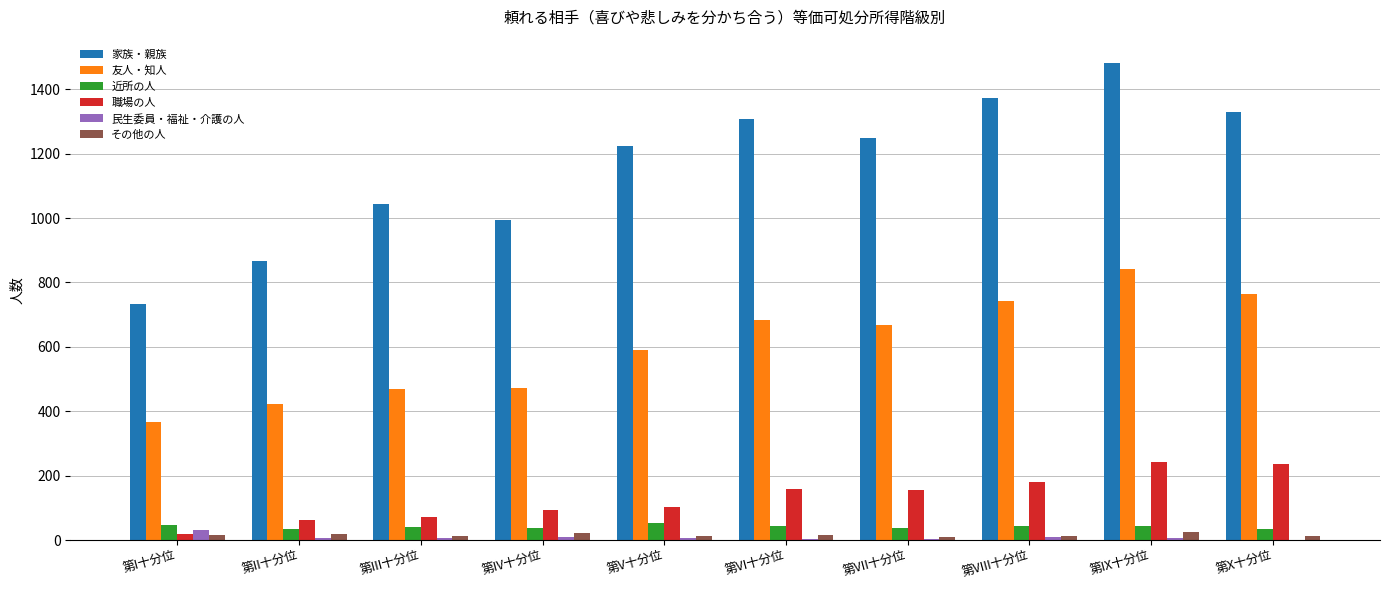

Between 第II十分位 and 第VIII十分位, which series saw the biggest shift?

家族・親族